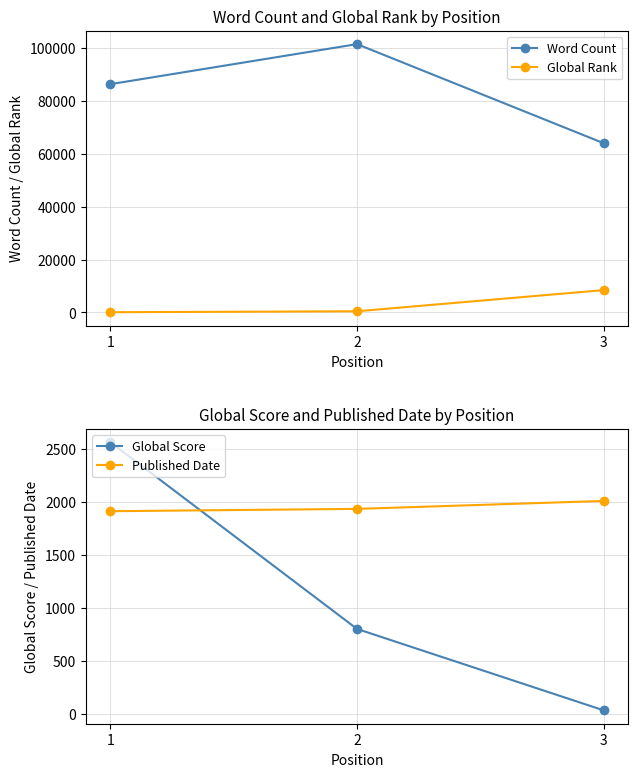

Where is Global Rank nearest to the value 4245?

2